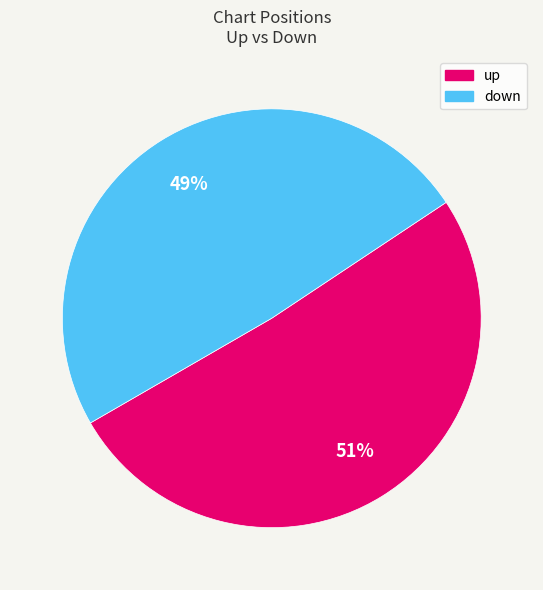

How many slices are in this pie chart?

2